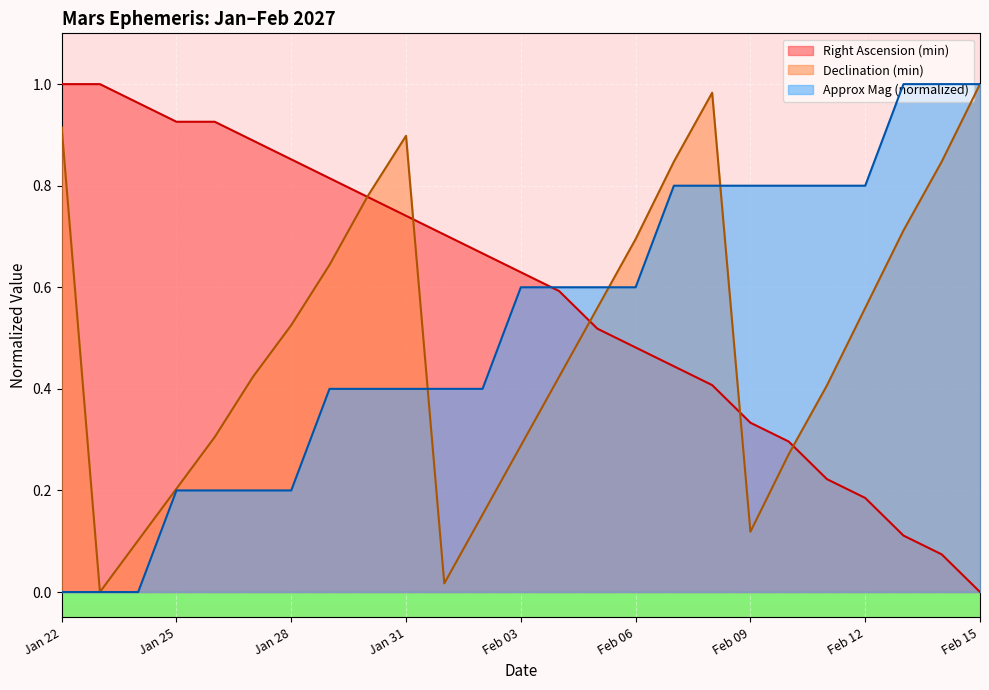

What are all the series names shown in the legend?

Right Ascension (min), Declination (min), Approx Mag (normalized)